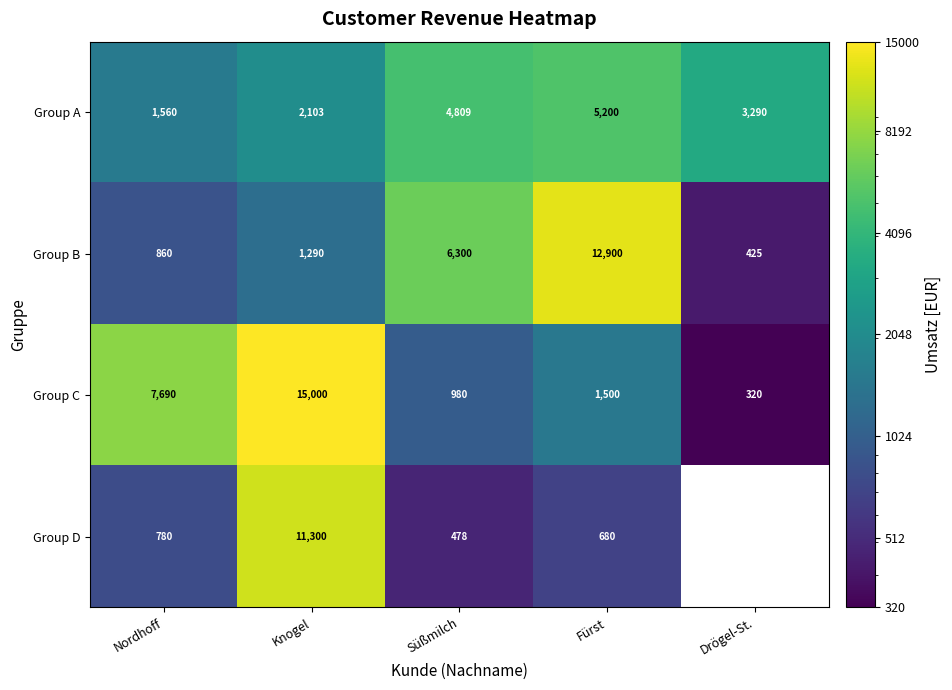

What is the maximum value shown in the chart?

15000.0